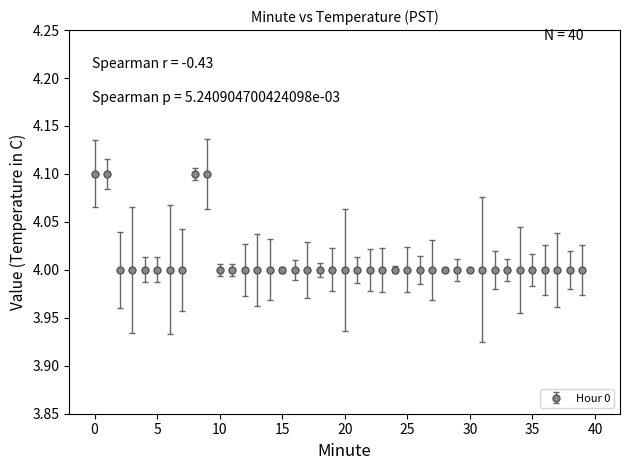

What is the smallest value displayed?

4.0